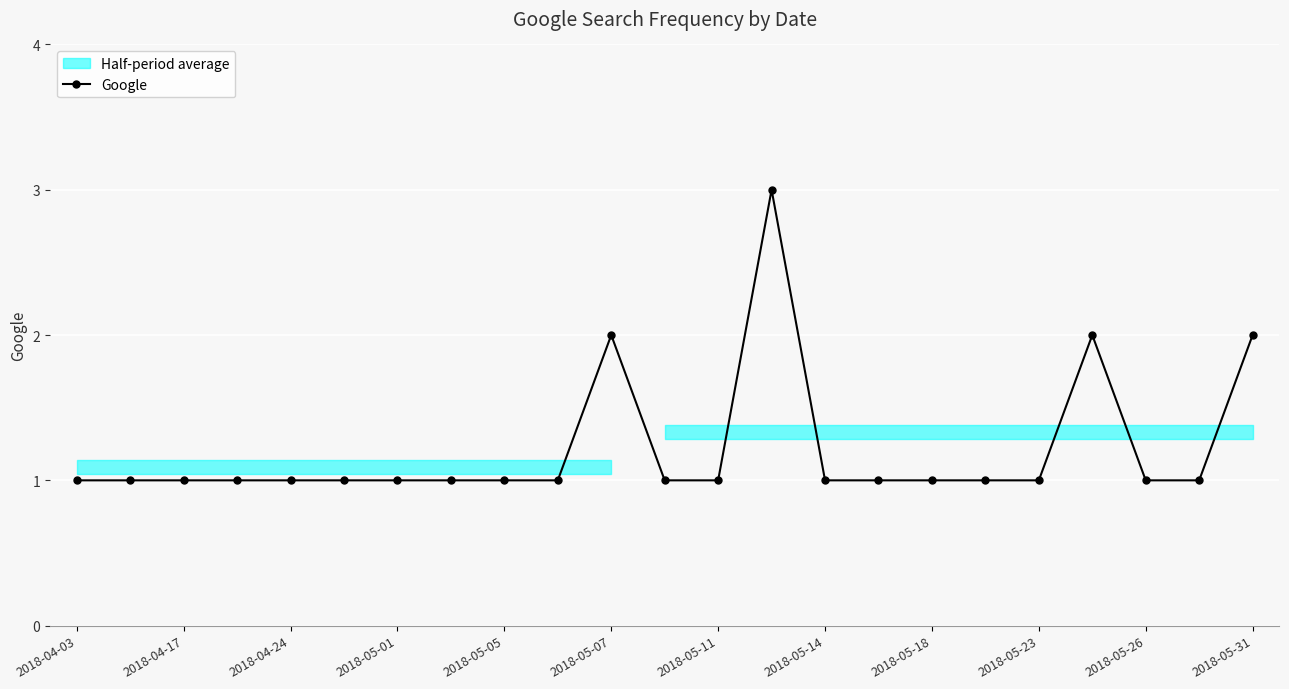

Is it true that Google equals 0 at 2018-04-17?

False